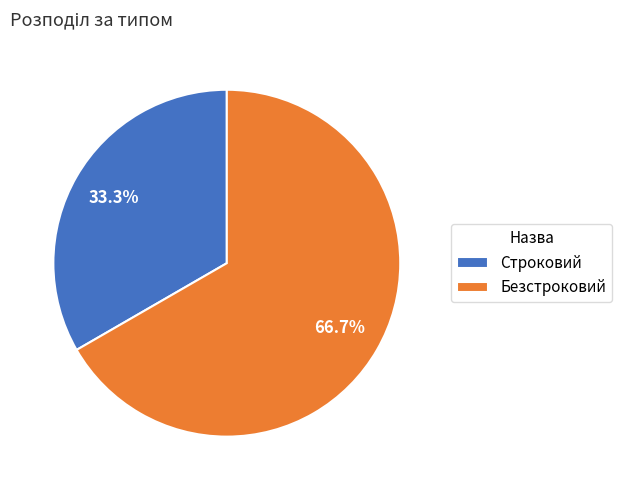

What is the total percentage of Безстроковий and Строковий?

100.0%